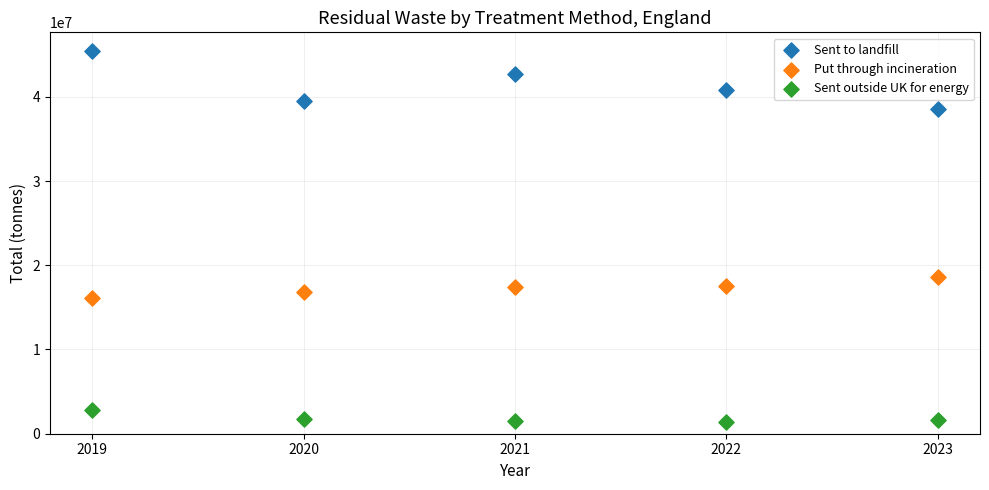

Which series contains the lowest Y value?

Sent outside UK for energy